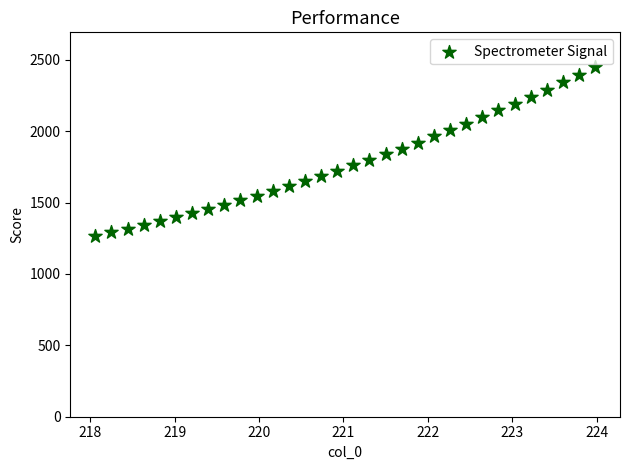

What is the range of Y values (max minus min)?

1179.6